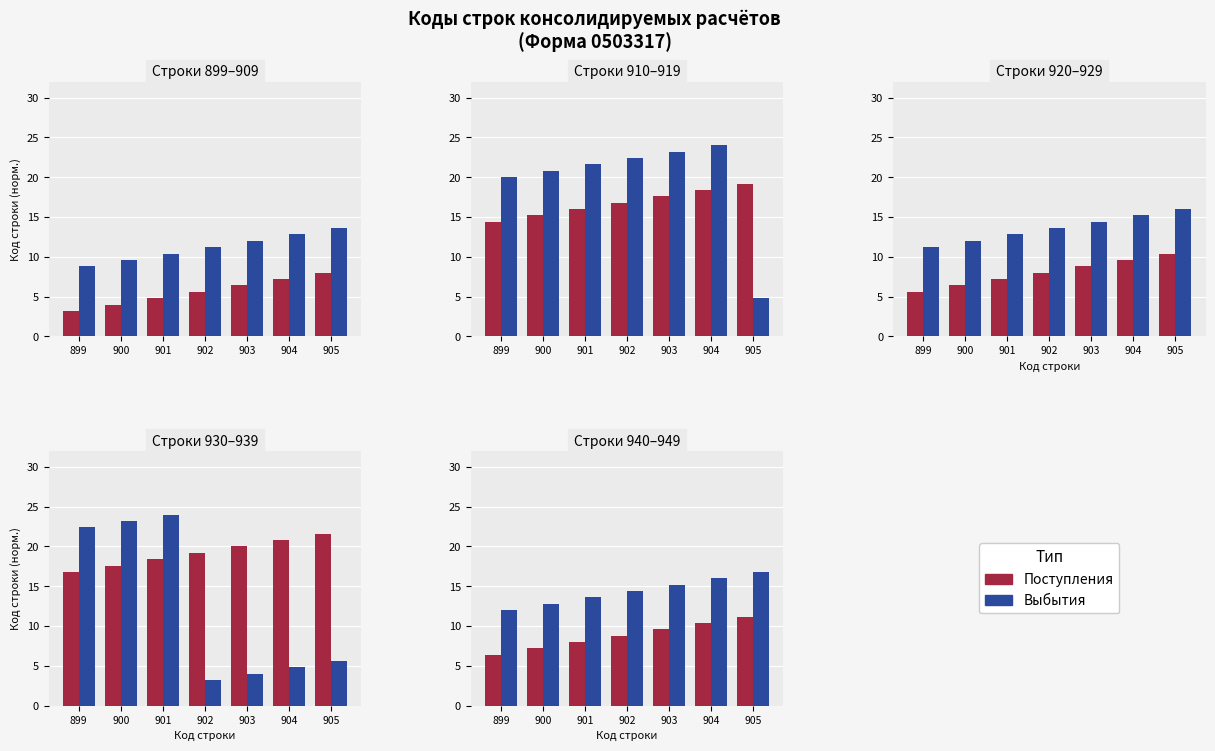

At which label does Поступления first exceed 8?

902